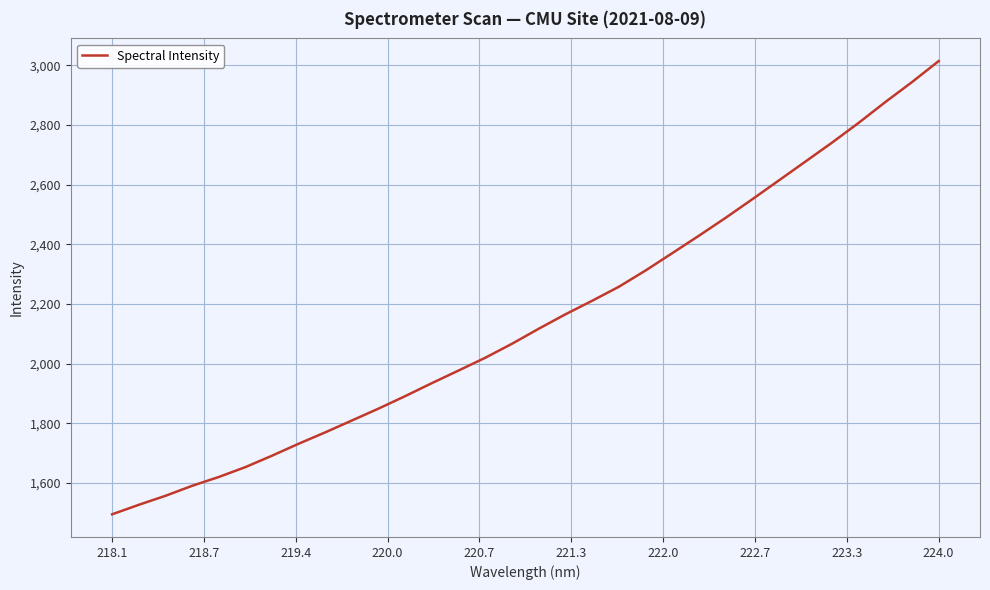

What is the difference between the maximum and minimum values?

1518.3